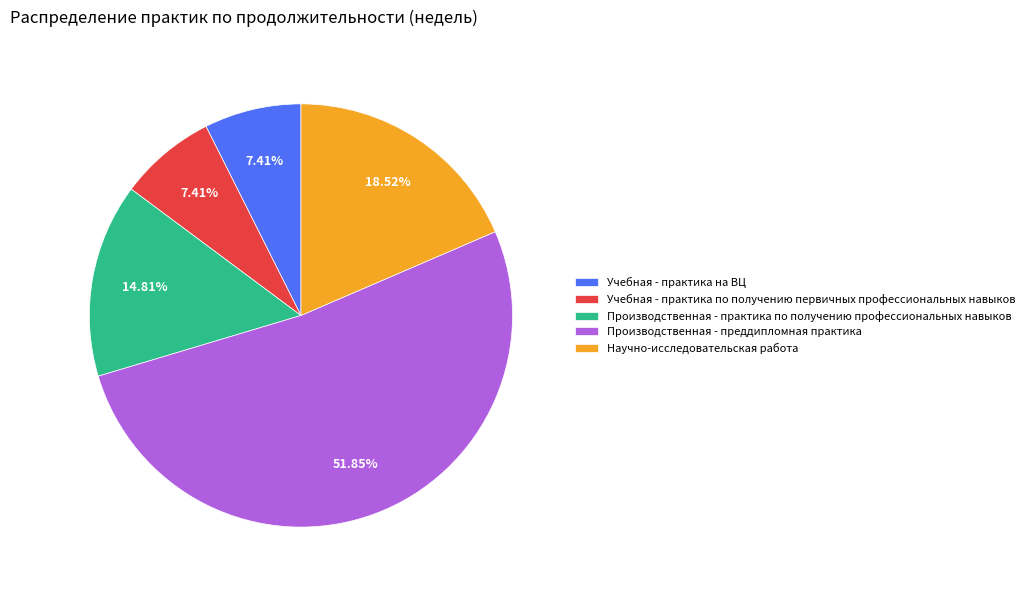

Does Учебная - практика на ВЦ represent more than half of the total?

No